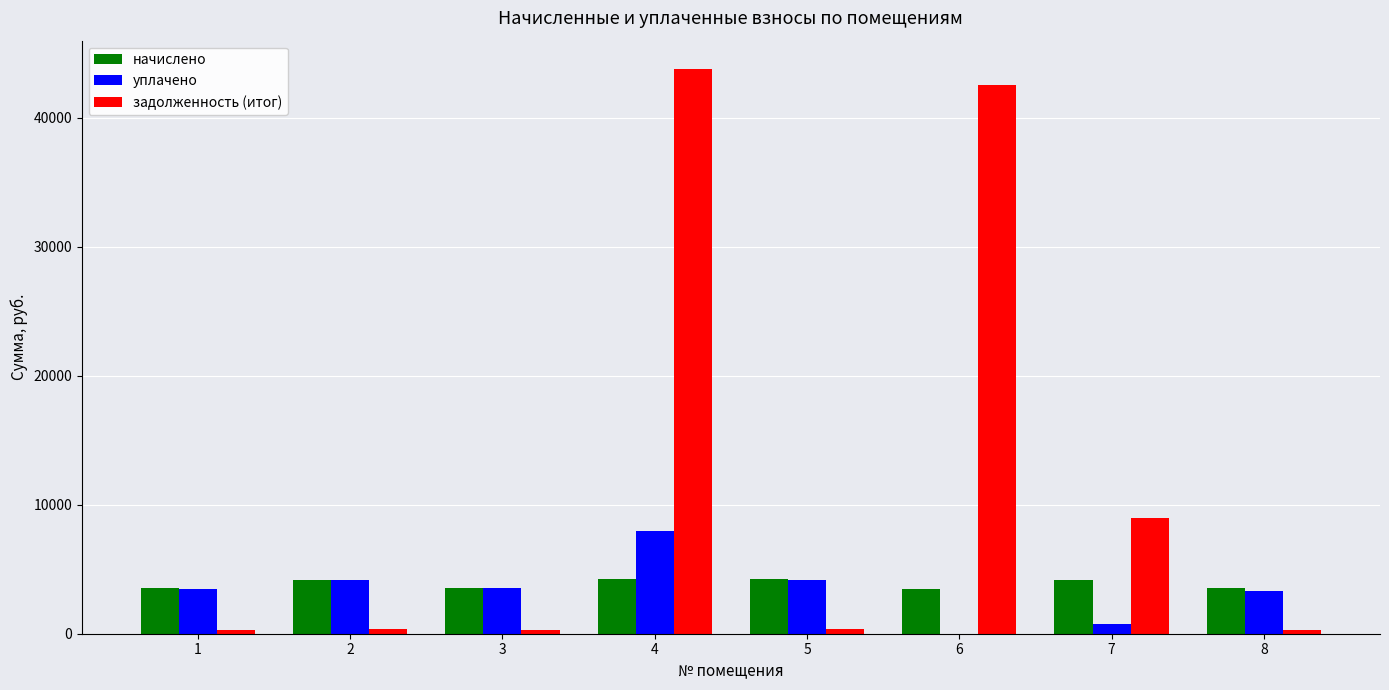

Which series has the largest total across all categories?

задолженность (итог)